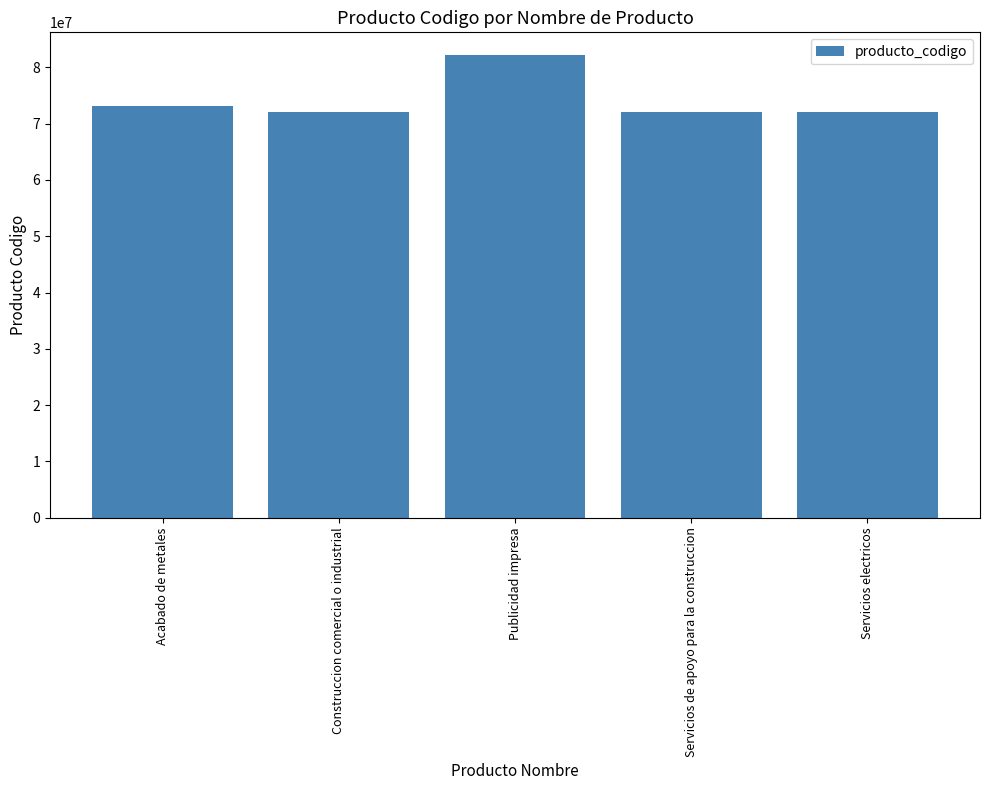

What is the change in value from Acabado de metales to Servicios electricos?

-1019400